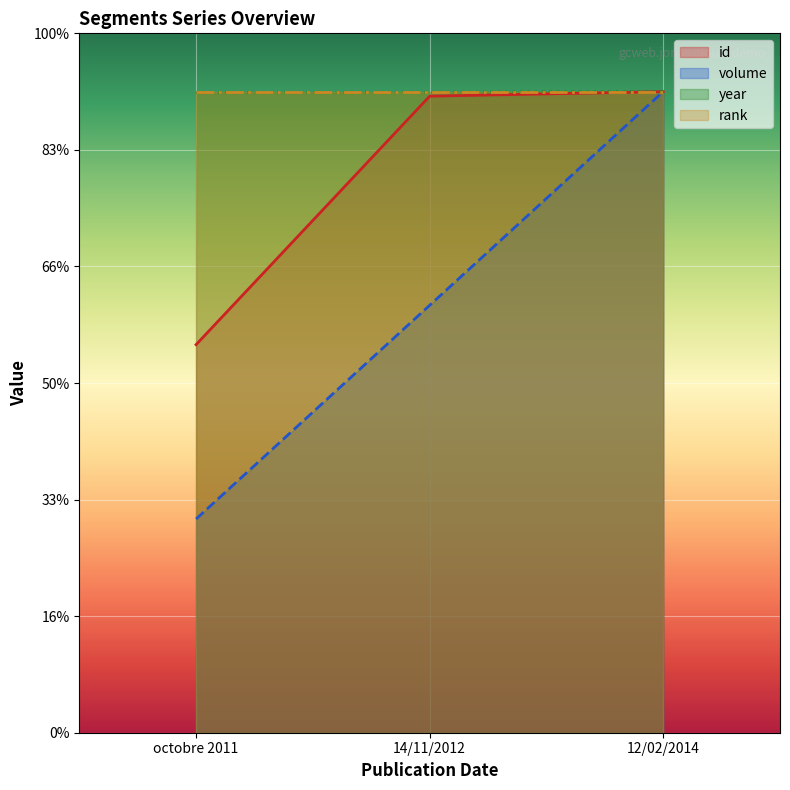

Which series changed the most between octobre 2011 and 14/11/2012?

id